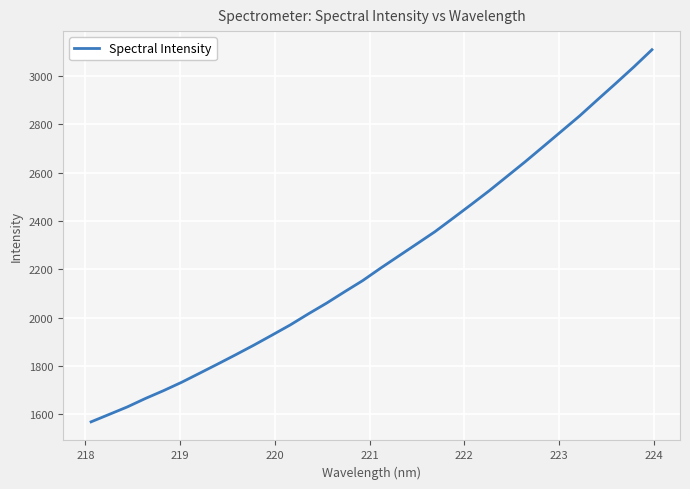

What is the minimum value shown in the chart?

1568.5